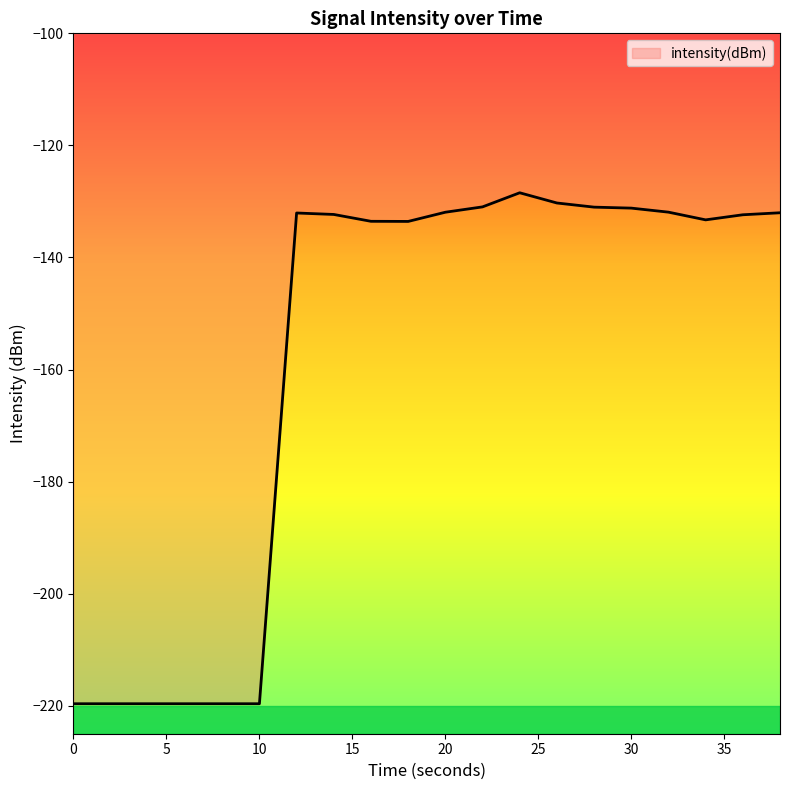

What is the smallest value displayed?

-219.6